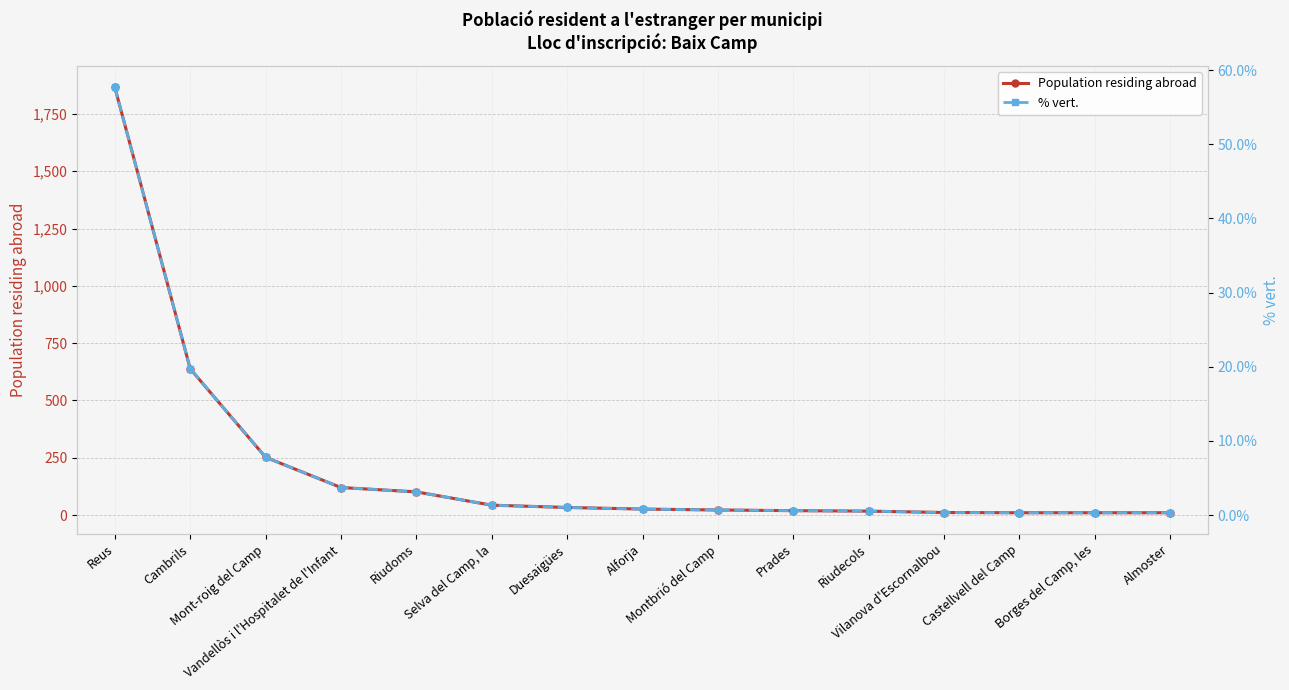

What is the sum of the % vert. values at Borges del Camp, les and Cambrils?

20.0